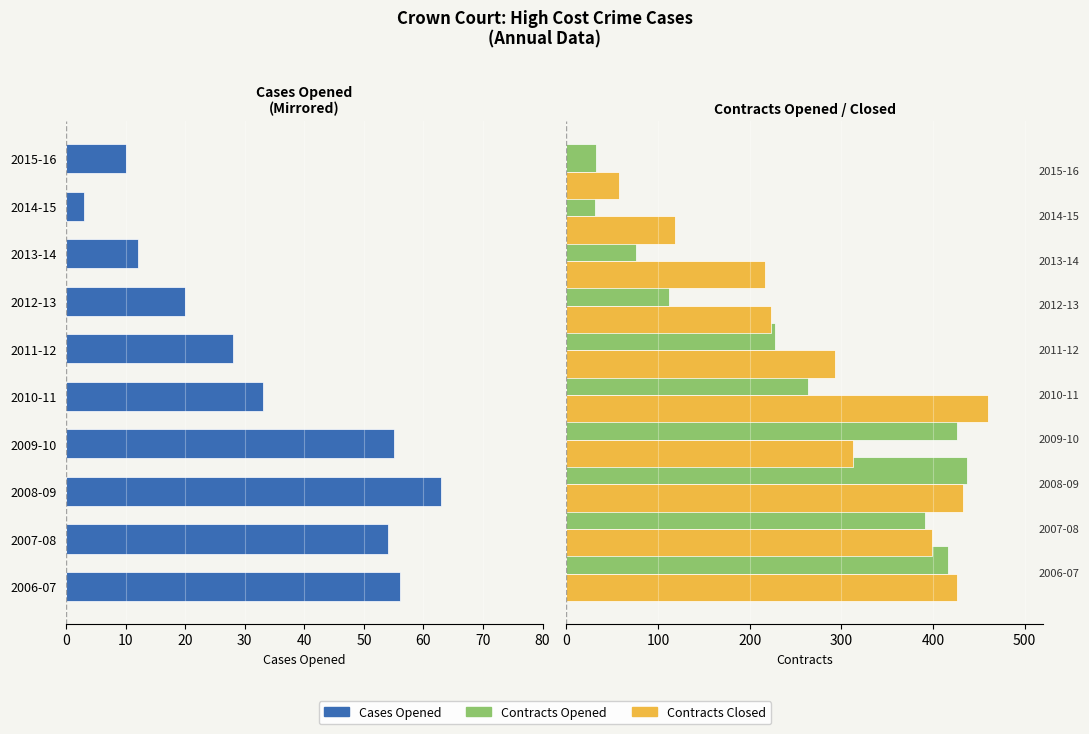

Which has a higher value, 2007-08 or 2010-11?

2010-11